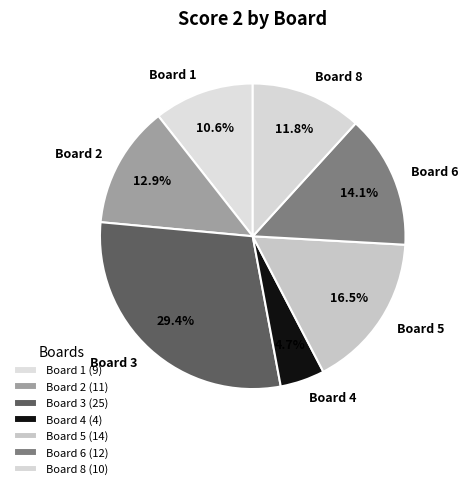

What is the largest slice in the pie chart?

Board 3